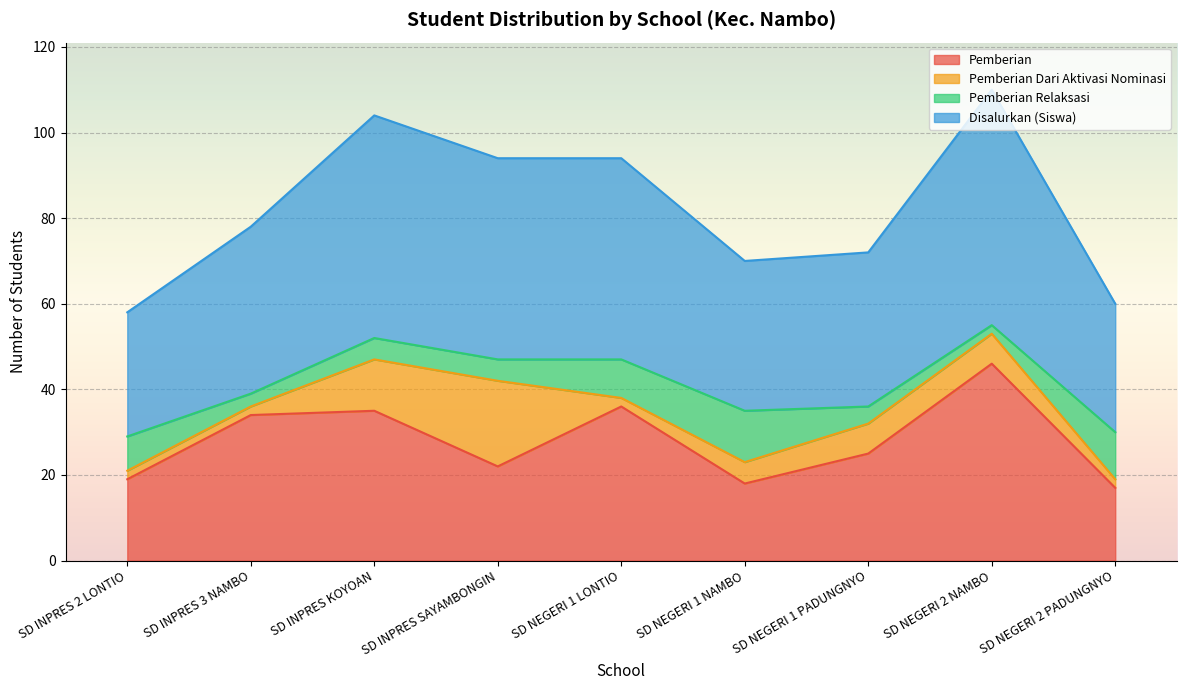

The Pemberian series shows 19 at SD INPRES 2 LONTIO. True or false?

True